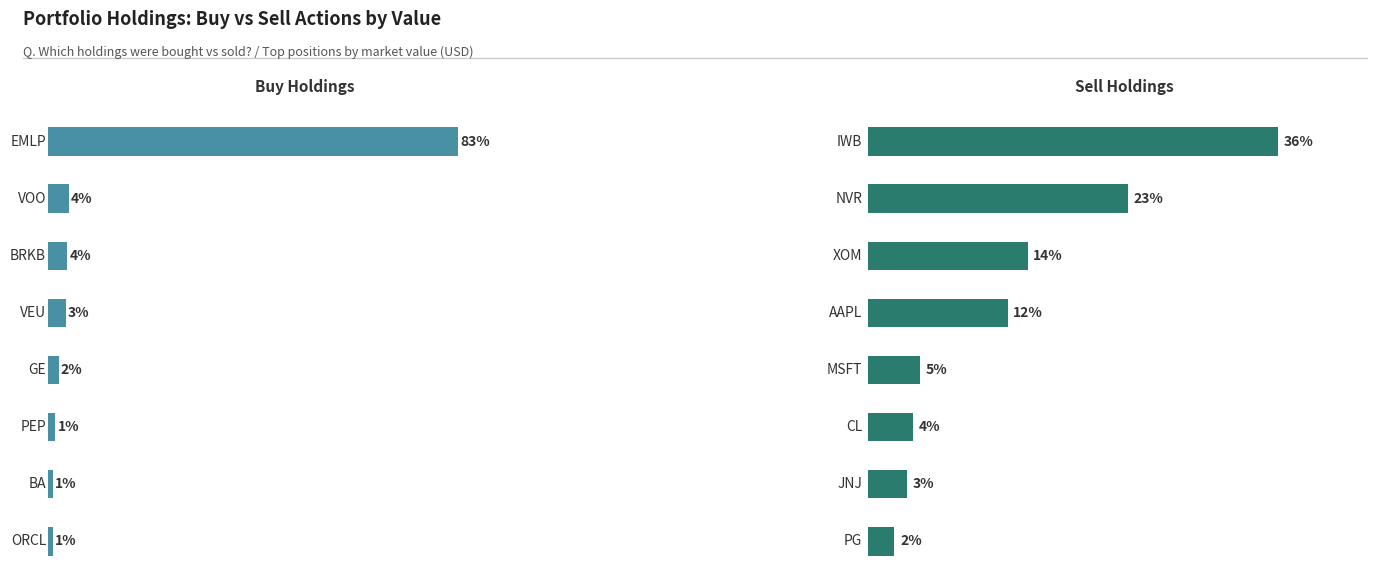

What is the highest value of the Buy series?

83.4